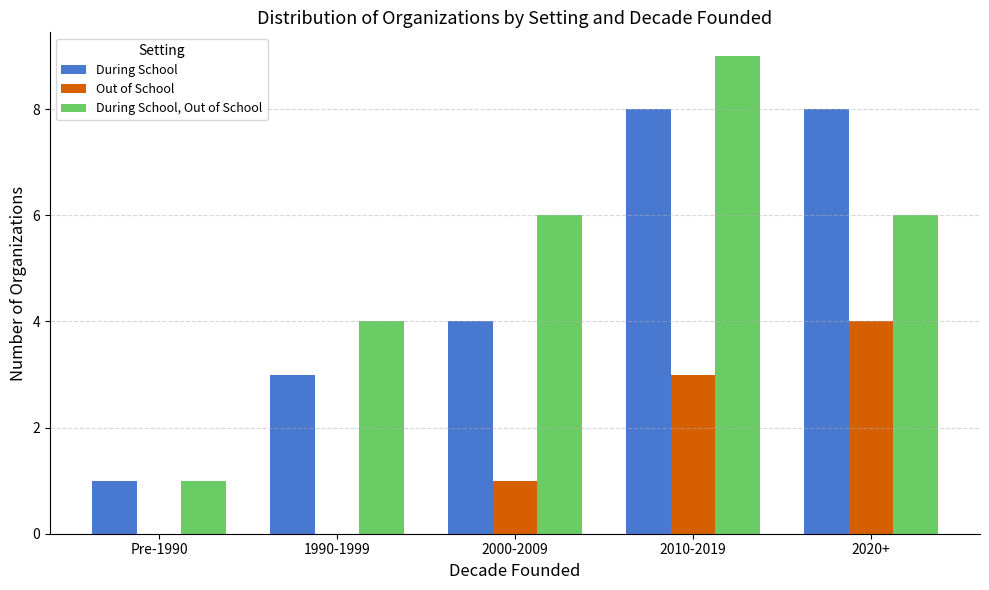

Between Pre-1990 and 1990-1999, which series saw the biggest shift?

During School, Out of School